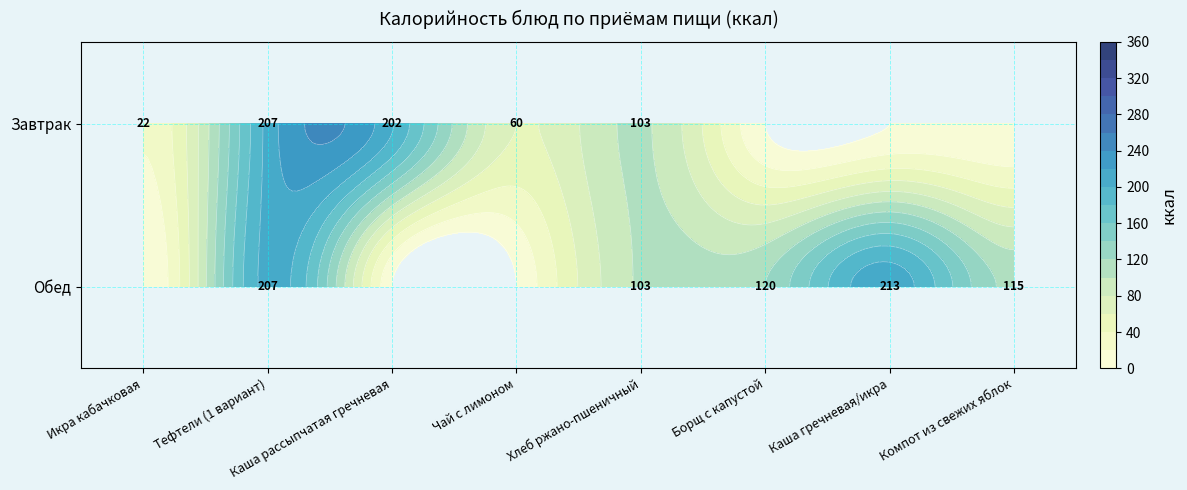

Rank the series by their average value, from highest to lowest.

Завтрак, Обед